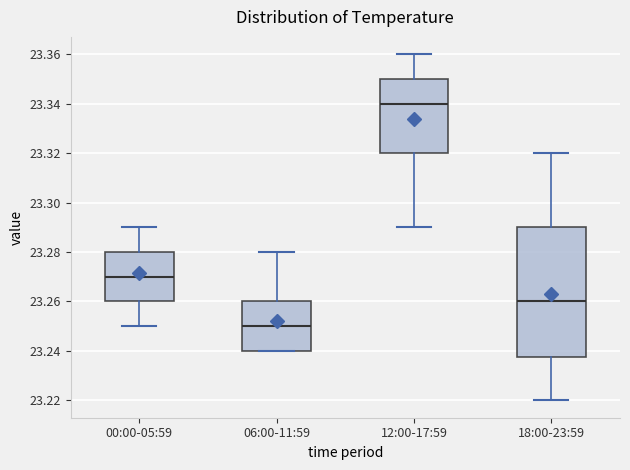

Reading left to right, transcribe this box plot: for each box, give where its median line is, the range the box spans, and where its two whiskers end, as read against the y-axis. The values are not printed on the chart, so give them approximately, as read against the axis.

00:00-05:59: median 23.270, box 23.260 to 23.280, whiskers 23.250 to 23.290
06:00-11:59: median 23.250, box 23.240 to 23.260, whiskers 23.240 to 23.280
12:00-17:59: median 23.340, box 23.320 to 23.350, whiskers 23.290 to 23.360
18:00-23:59: median 23.260, box 23.238 to 23.290, whiskers 23.220 to 23.320